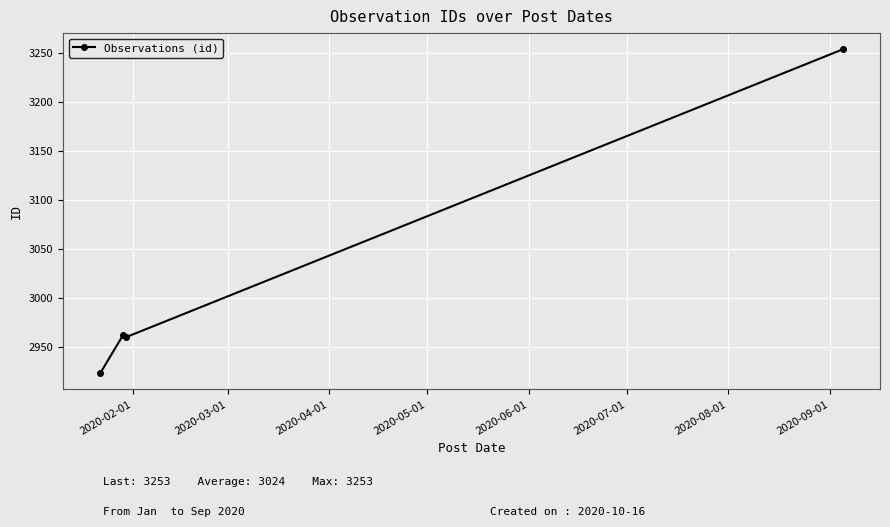

What is the value of the 1st point from the left?

2923.0